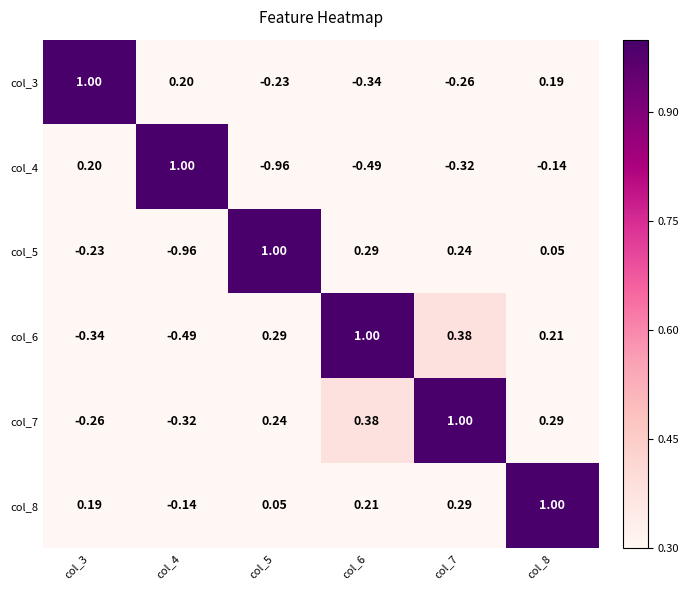

Is the value of col_3 at col_4 greater than the value of col_8 at col_5?

Yes